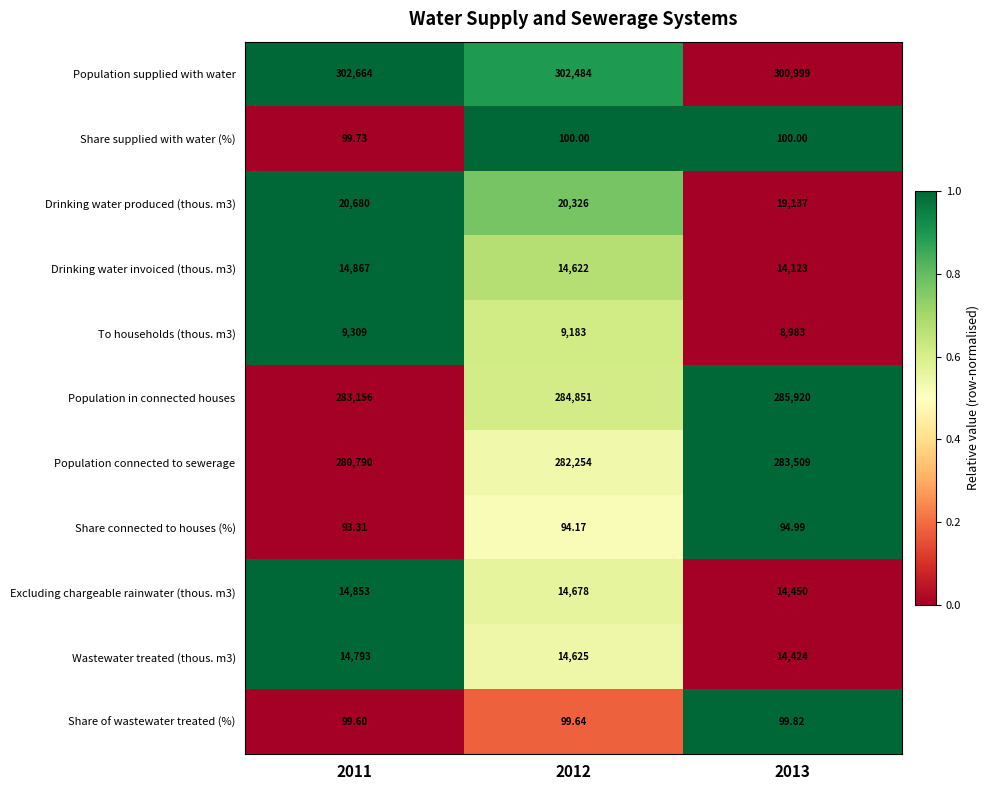

Which series has the largest range (max minus min)?

Population in connected houses